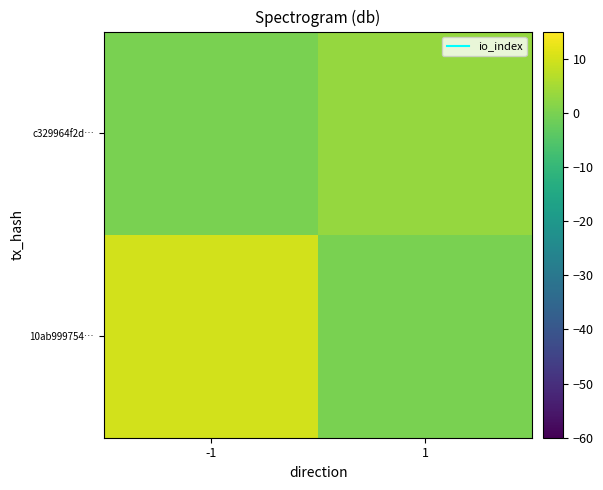

At which category does the chart reach its peak across all series?

-1